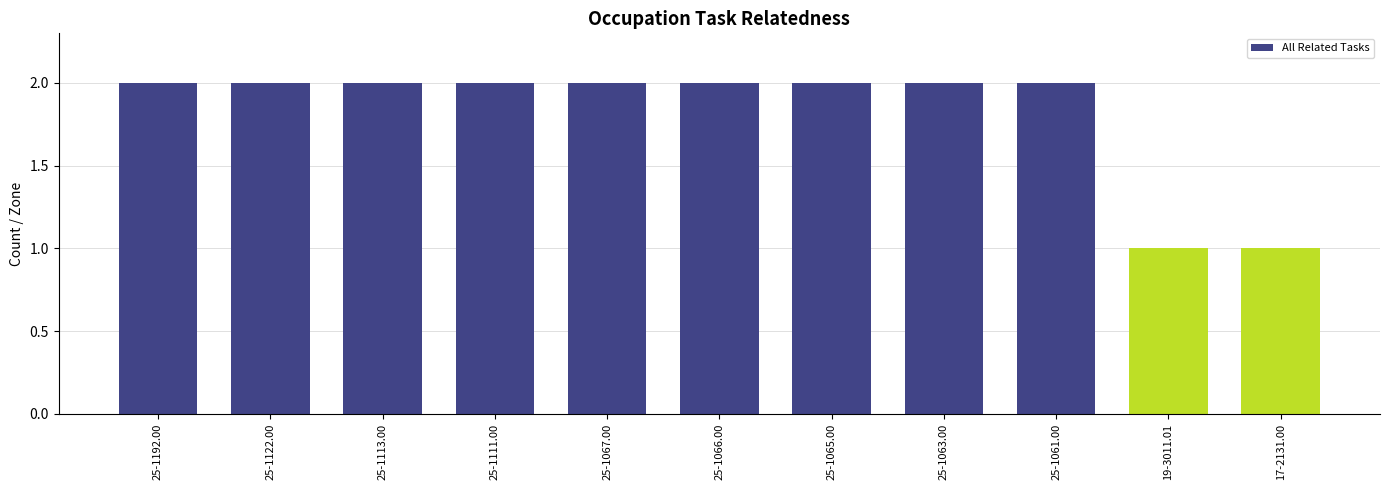

What is the greatest value displayed?

2